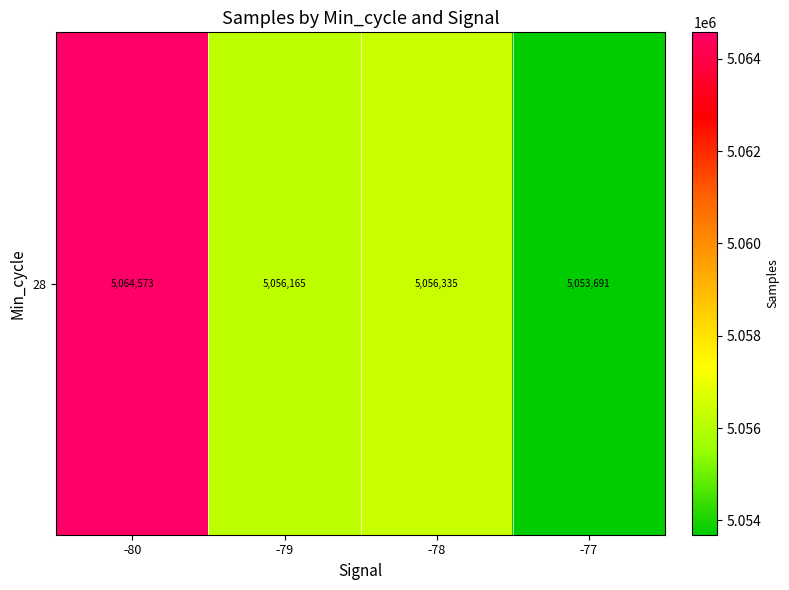

What is the change in value from -79 to -77?

-2473.3